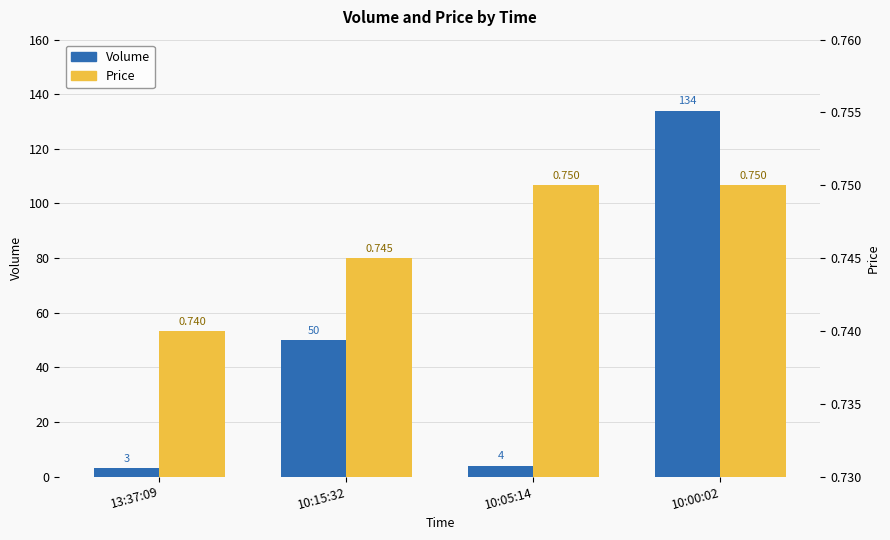

Rank the series by their maximum value, from lowest to highest.

Price, Volume